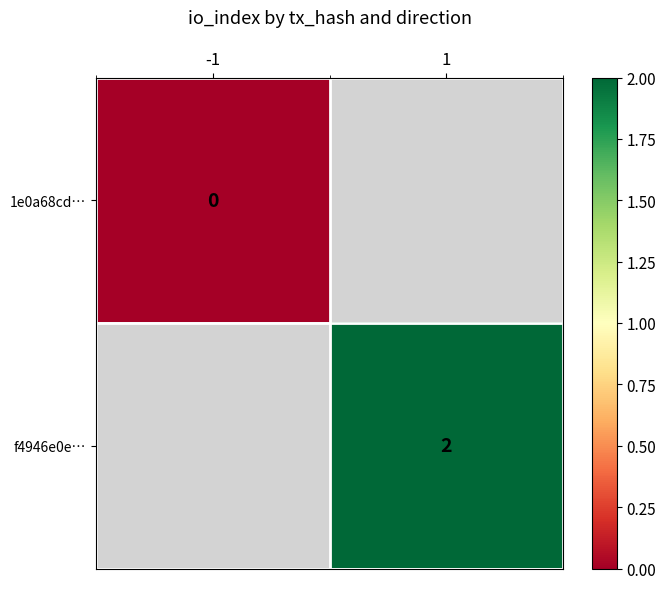

The value of f4946e0e… at 1 is 4. True or false?

False